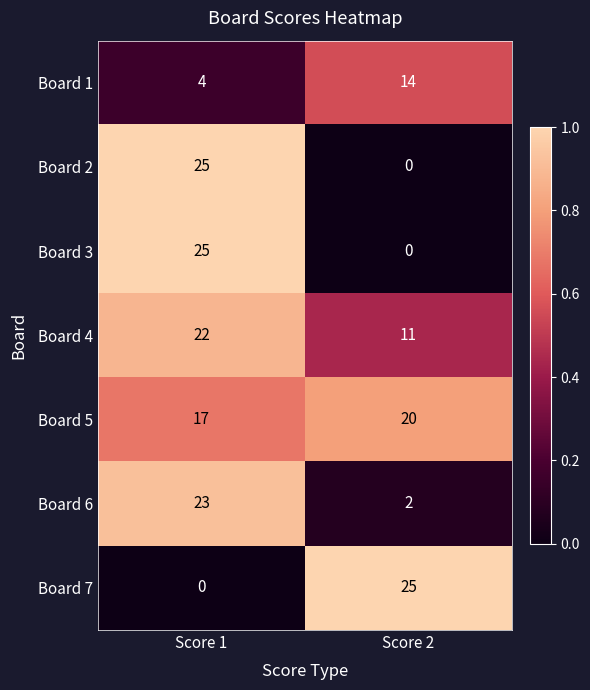

Count the number of categories in the chart.

2